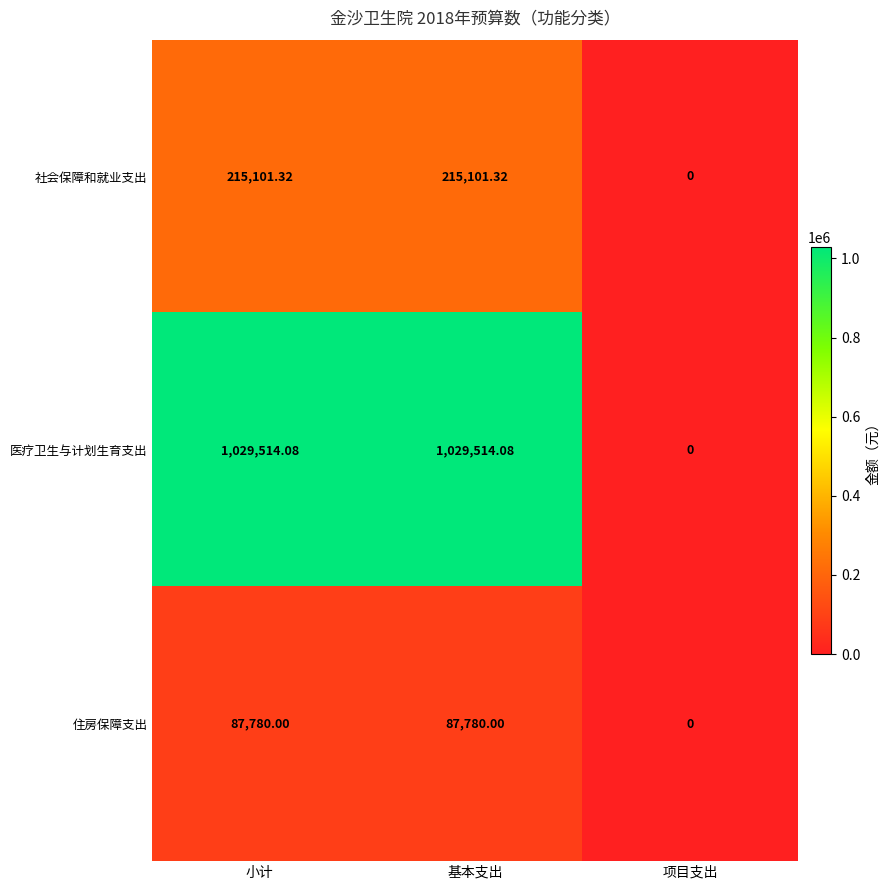

Rank the series by their maximum value, from lowest to highest.

住房保障支出, 社会保障和就业支出, 医疗卫生与计划生育支出